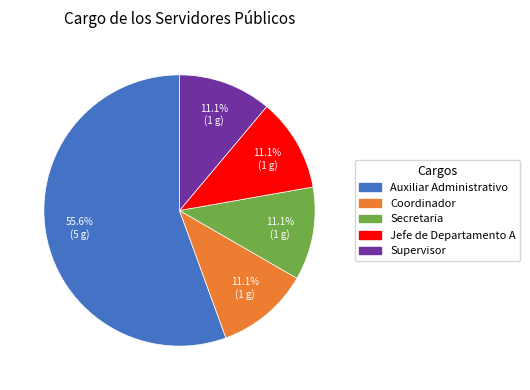

To the nearest percent, what is the average slice percentage?

20%